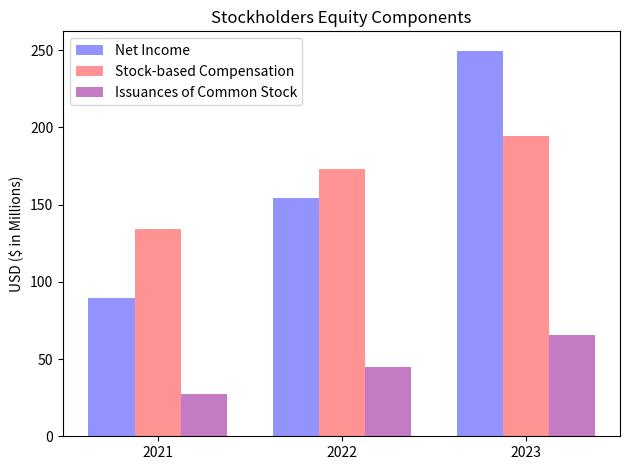

List the labels in order of Issuances of Common Stock value, smallest first.

2021, 2022, 2023